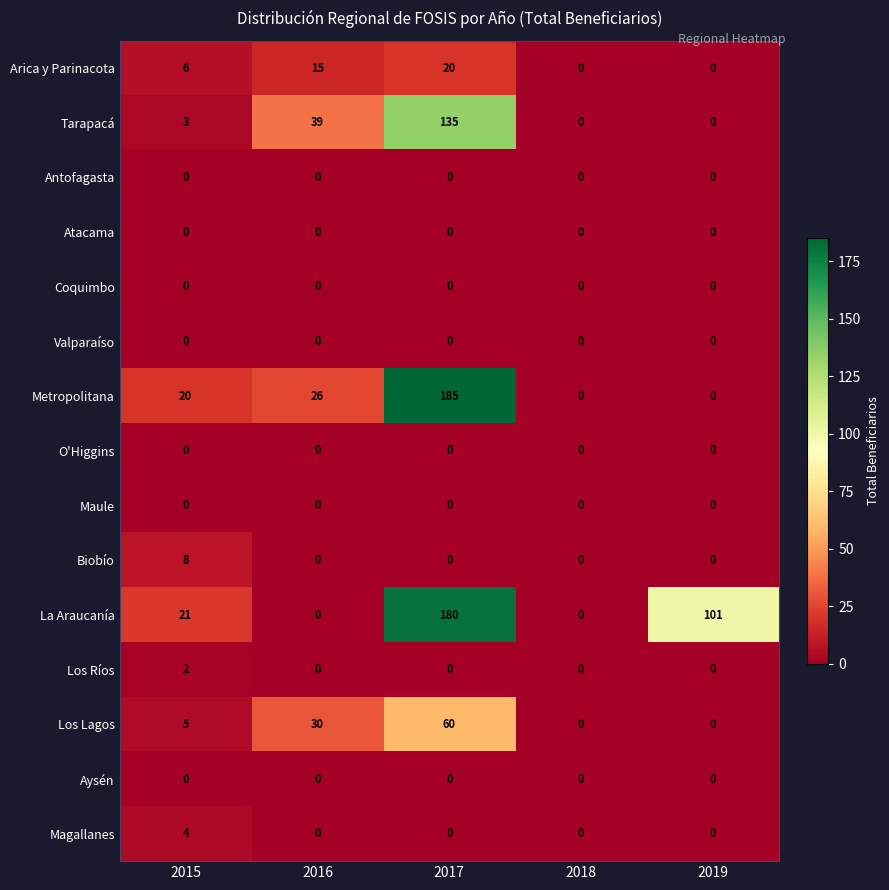

At which label does Metropolitana reach its peak?

2017